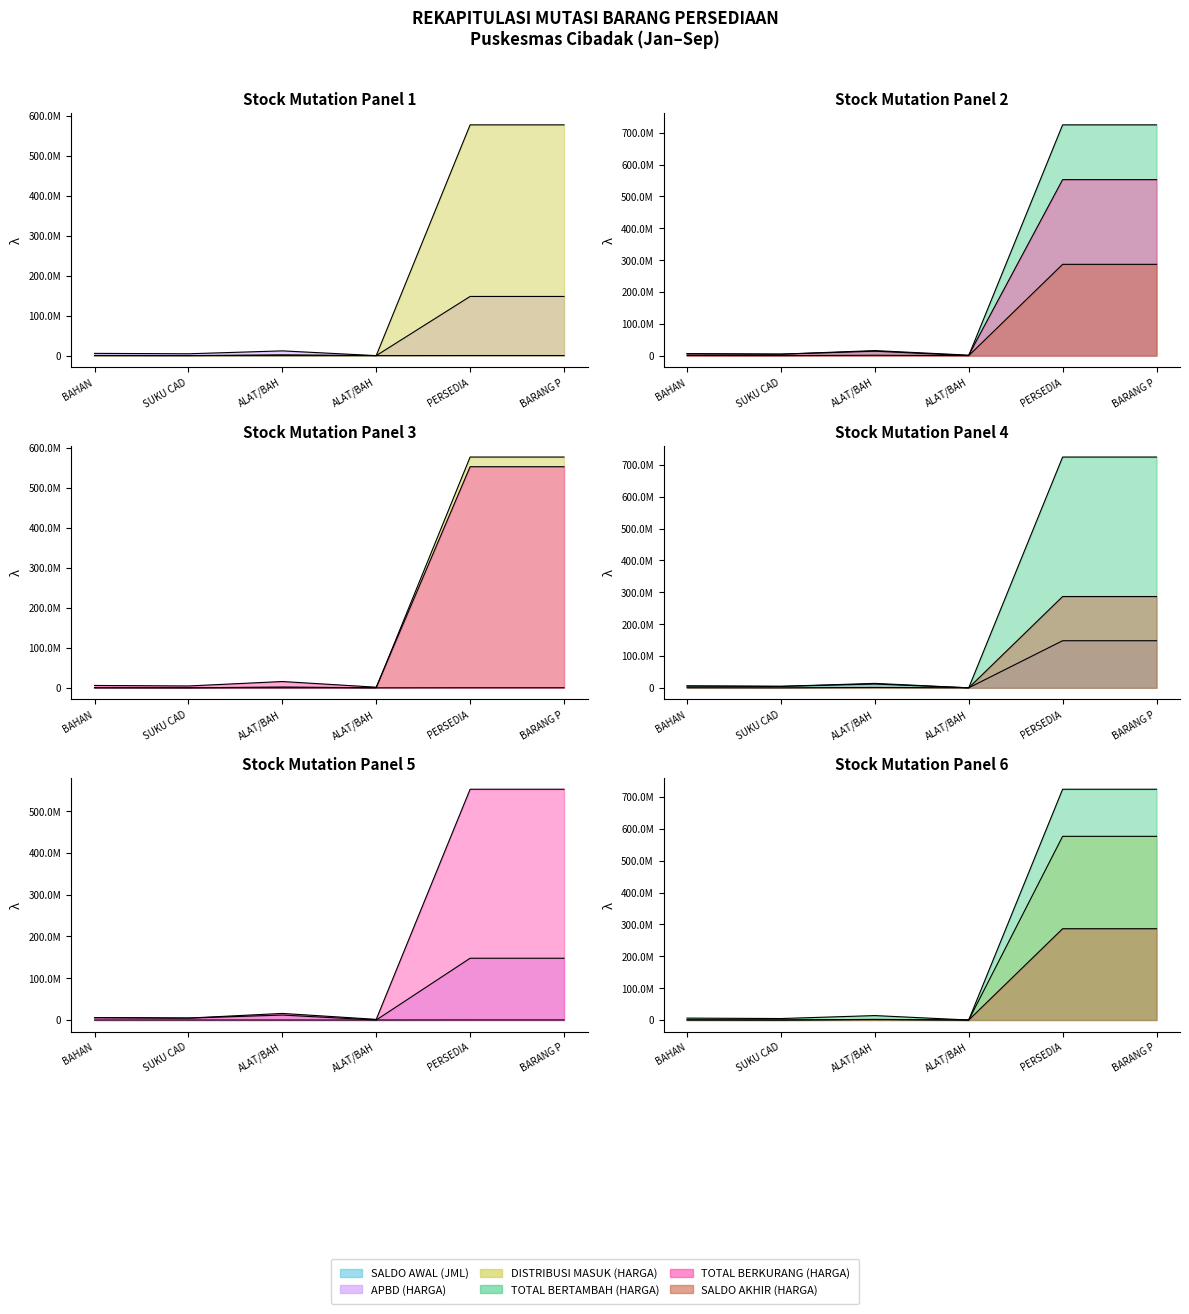

At which category is the sum across all series the highest?

PERSEDIA